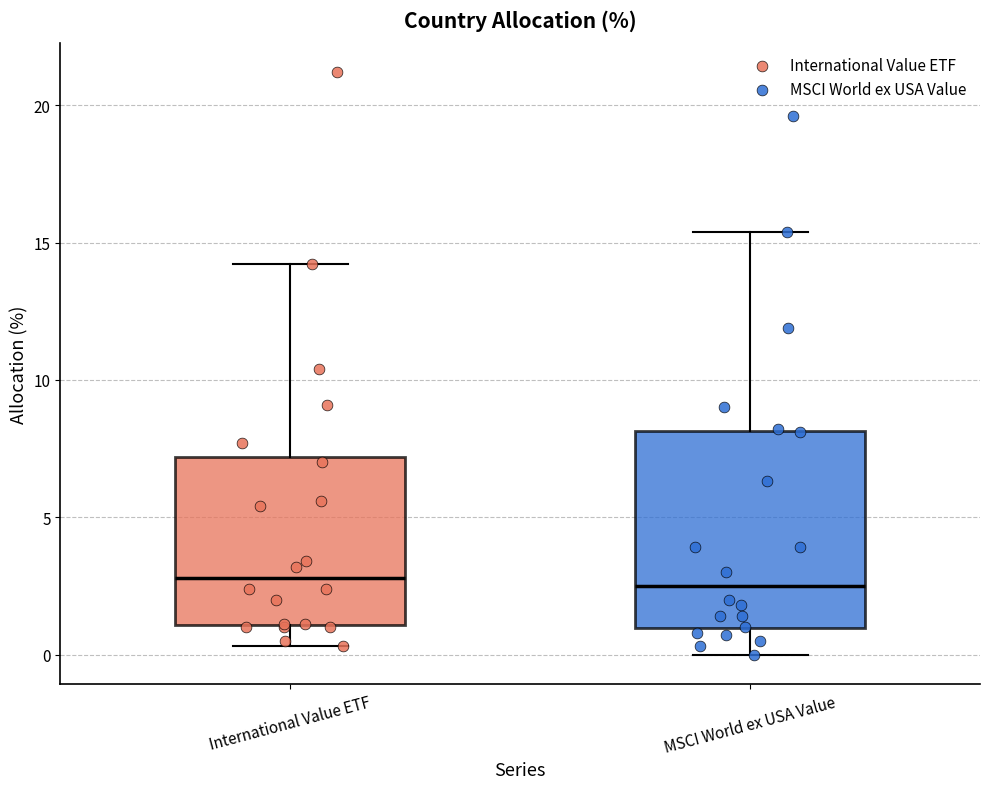

Comparing the boxes themselves (not the whiskers), which one is the tallest?

MSCI World ex USA Value